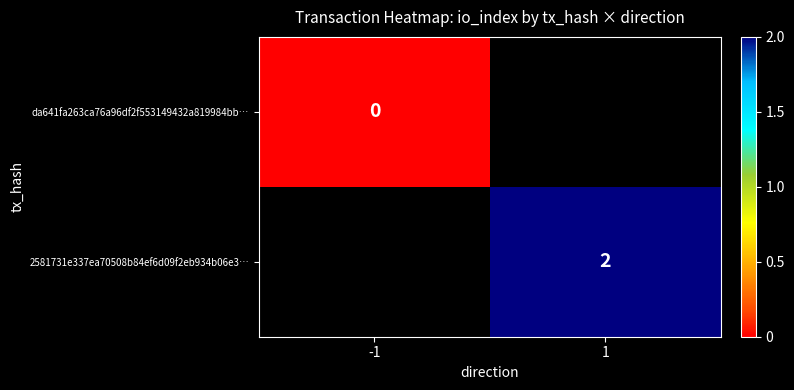

The value of 2581731e337ea70508b84ef6d09f2eb934b06e3… at 1 is 2. True or false?

True